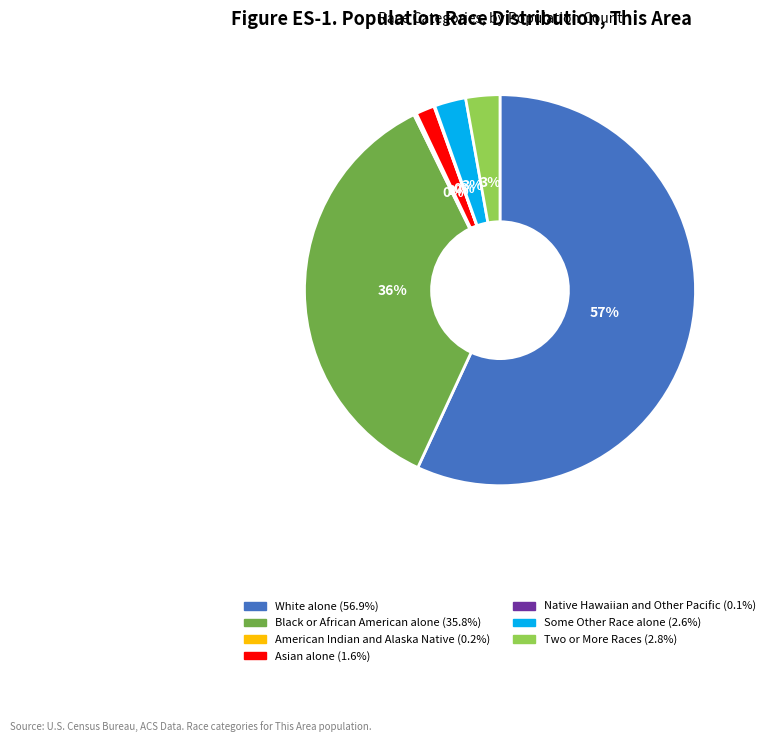

Is it true that White alone is 64% of the pie?

False